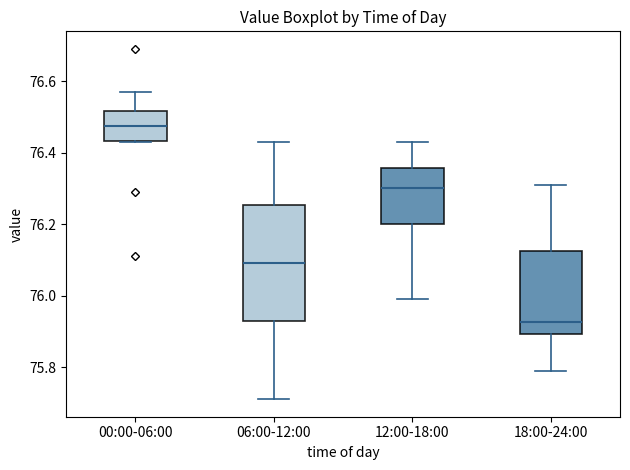

Reading left to right, transcribe this box plot: for each box, give where its median line is, the range the box spans, and where its two whiskers end, as read against the y-axis. The values are not printed on the chart, so give them approximately, as read against the axis.

00:00-06:00: median 76.48, box 76.44 to 76.52, whiskers 76.44 to 76.58
06:00-12:00: median 76.10, box 75.94 to 76.26, whiskers 75.72 to 76.44
12:00-18:00: median 76.30, box 76.20 to 76.36, whiskers 76.00 to 76.44
18:00-24:00: median 75.92, box 75.90 to 76.12, whiskers 75.80 to 76.32